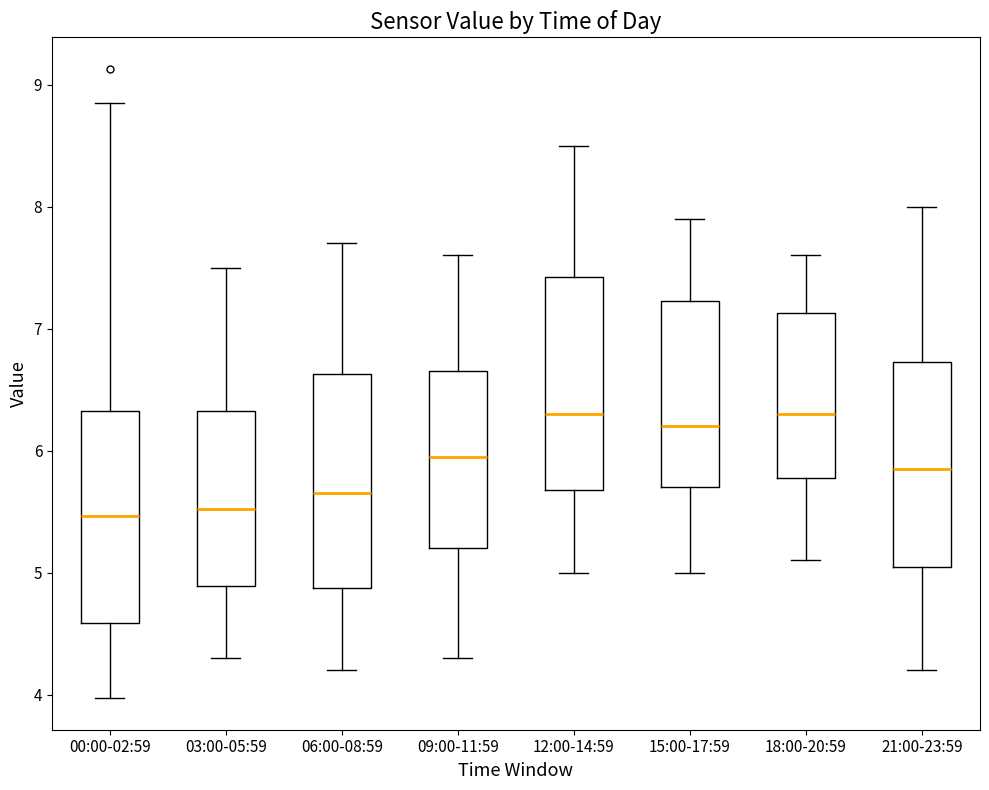

Reading left to right, transcribe this box plot: for each box, give where its median line is, the range the box spans, and where its two whiskers end, as read against the y-axis. The values are not printed on the chart, so give them approximately, as read against the axis.

00:00-02:59: median 5.5, box 4.6 to 6.3, whiskers 4.0 to 8.9
03:00-05:59: median 5.5, box 4.9 to 6.3, whiskers 4.3 to 7.5
06:00-08:59: median 5.7, box 4.9 to 6.6, whiskers 4.2 to 7.7
09:00-11:59: median 6.0, box 5.2 to 6.7, whiskers 4.3 to 7.6
12:00-14:59: median 6.3, box 5.7 to 7.4, whiskers 5.0 to 8.5
15:00-17:59: median 6.2, box 5.7 to 7.2, whiskers 5.0 to 7.9
18:00-20:59: median 6.3, box 5.8 to 7.1, whiskers 5.1 to 7.6
21:00-23:59: median 5.9, box 5.1 to 6.7, whiskers 4.2 to 8.0